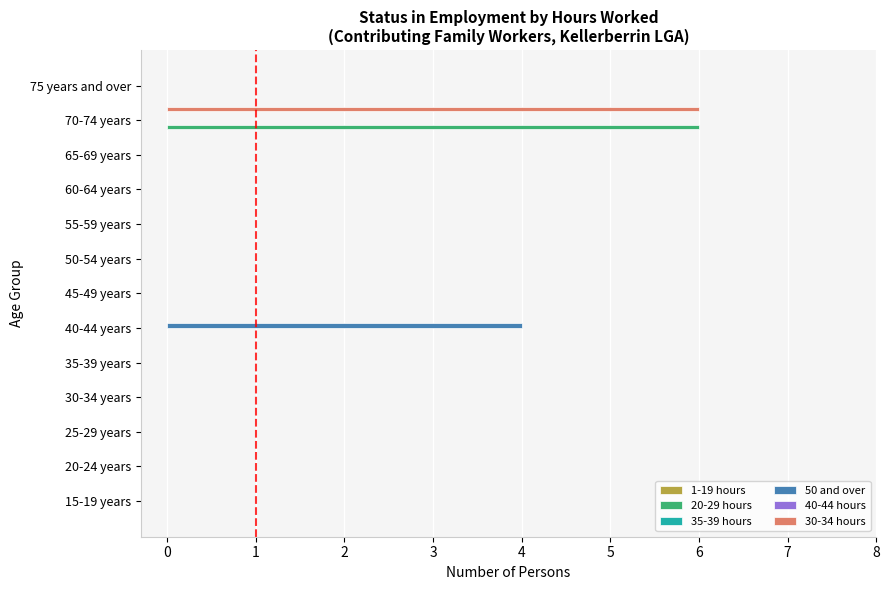

Does the chart contain stacked bars?

No